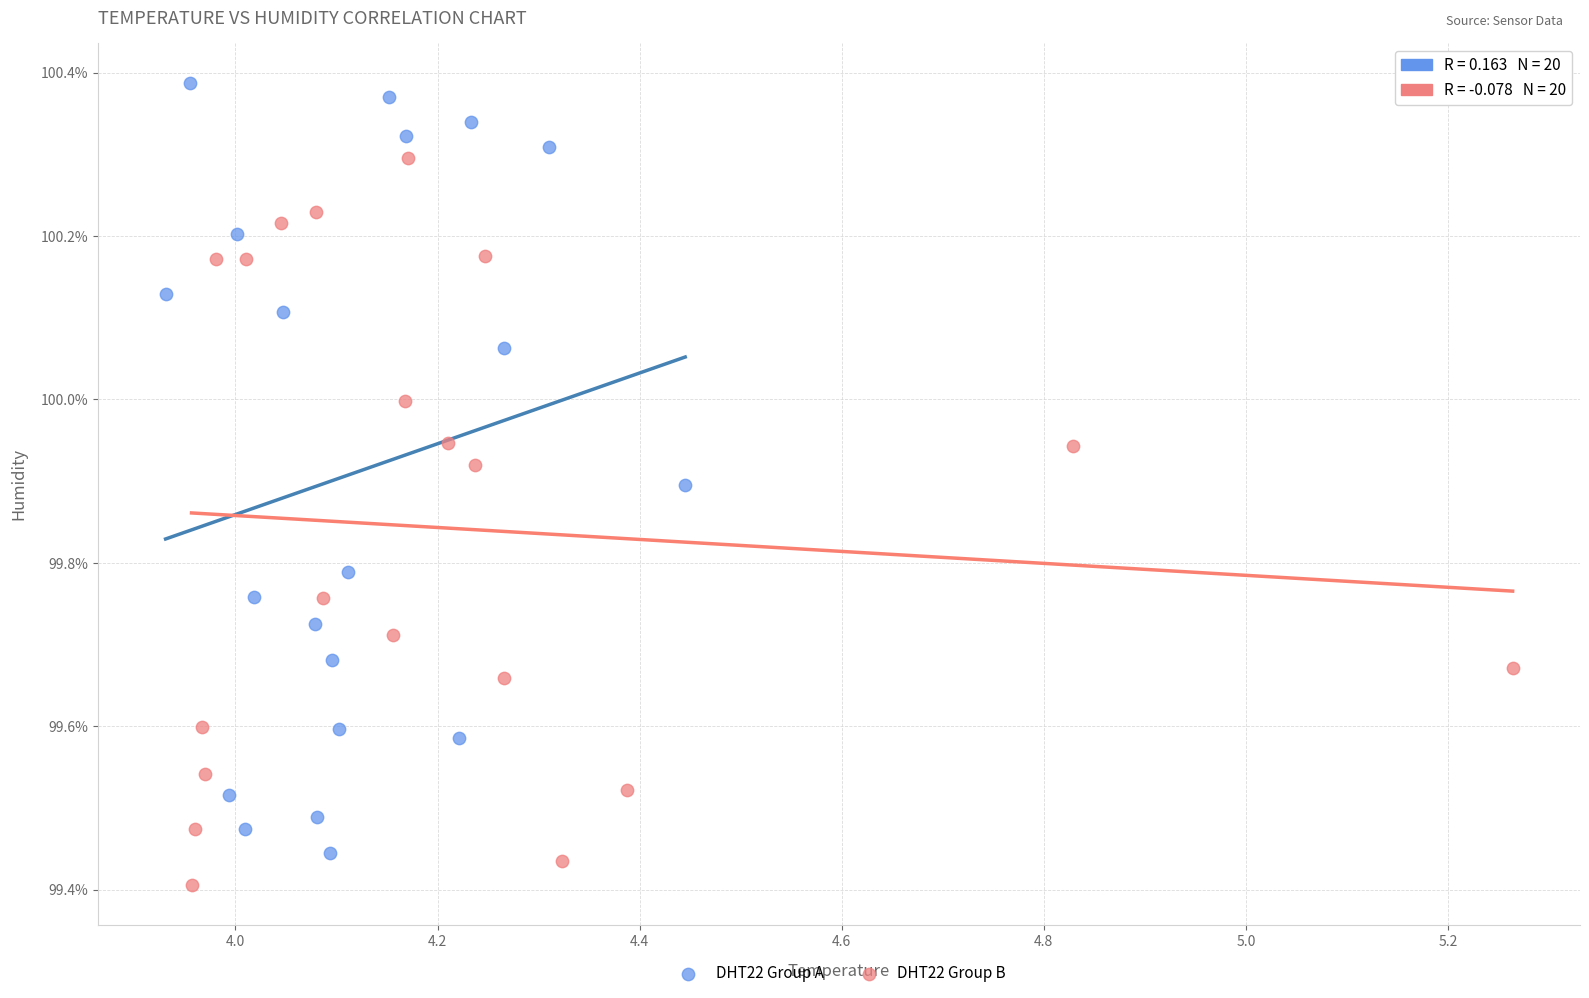

Which series contains the highest Y value?

DHT22 Group A